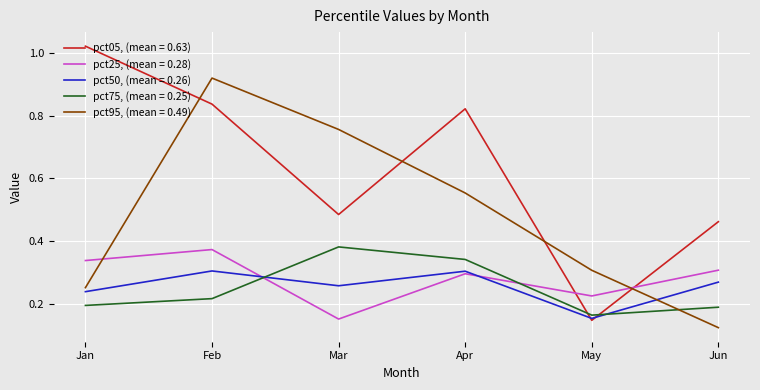

At which category is the sum across all series the highest?

Feb